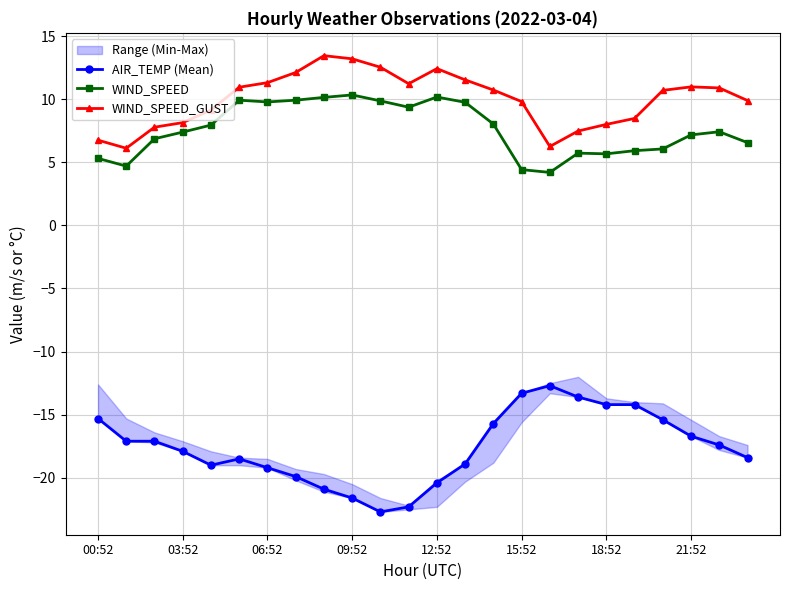

At which category is the sum across all series the highest?

14